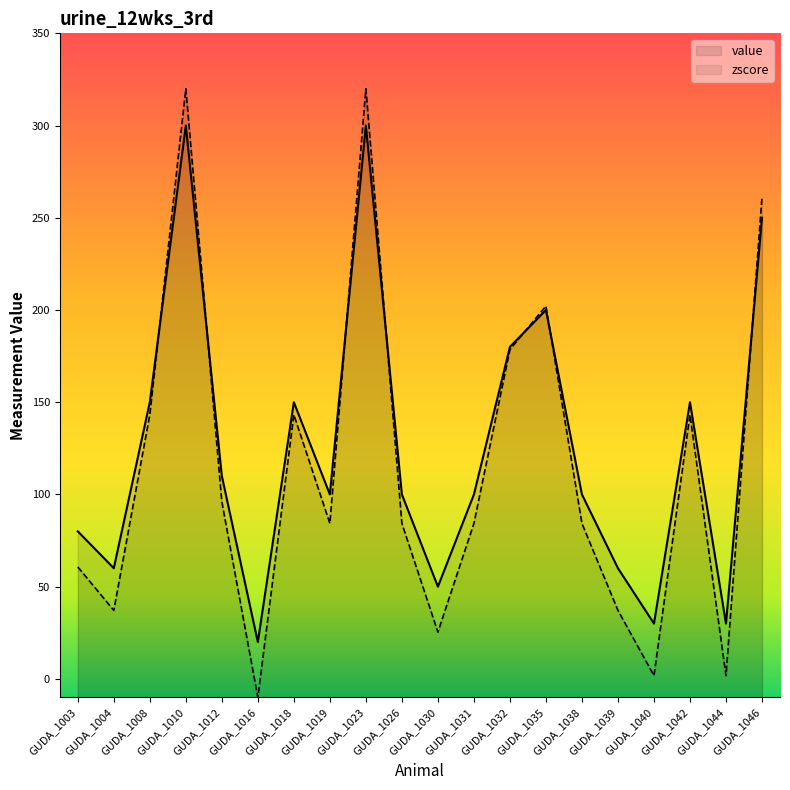

What is the sum of all zscore values?

2298.6